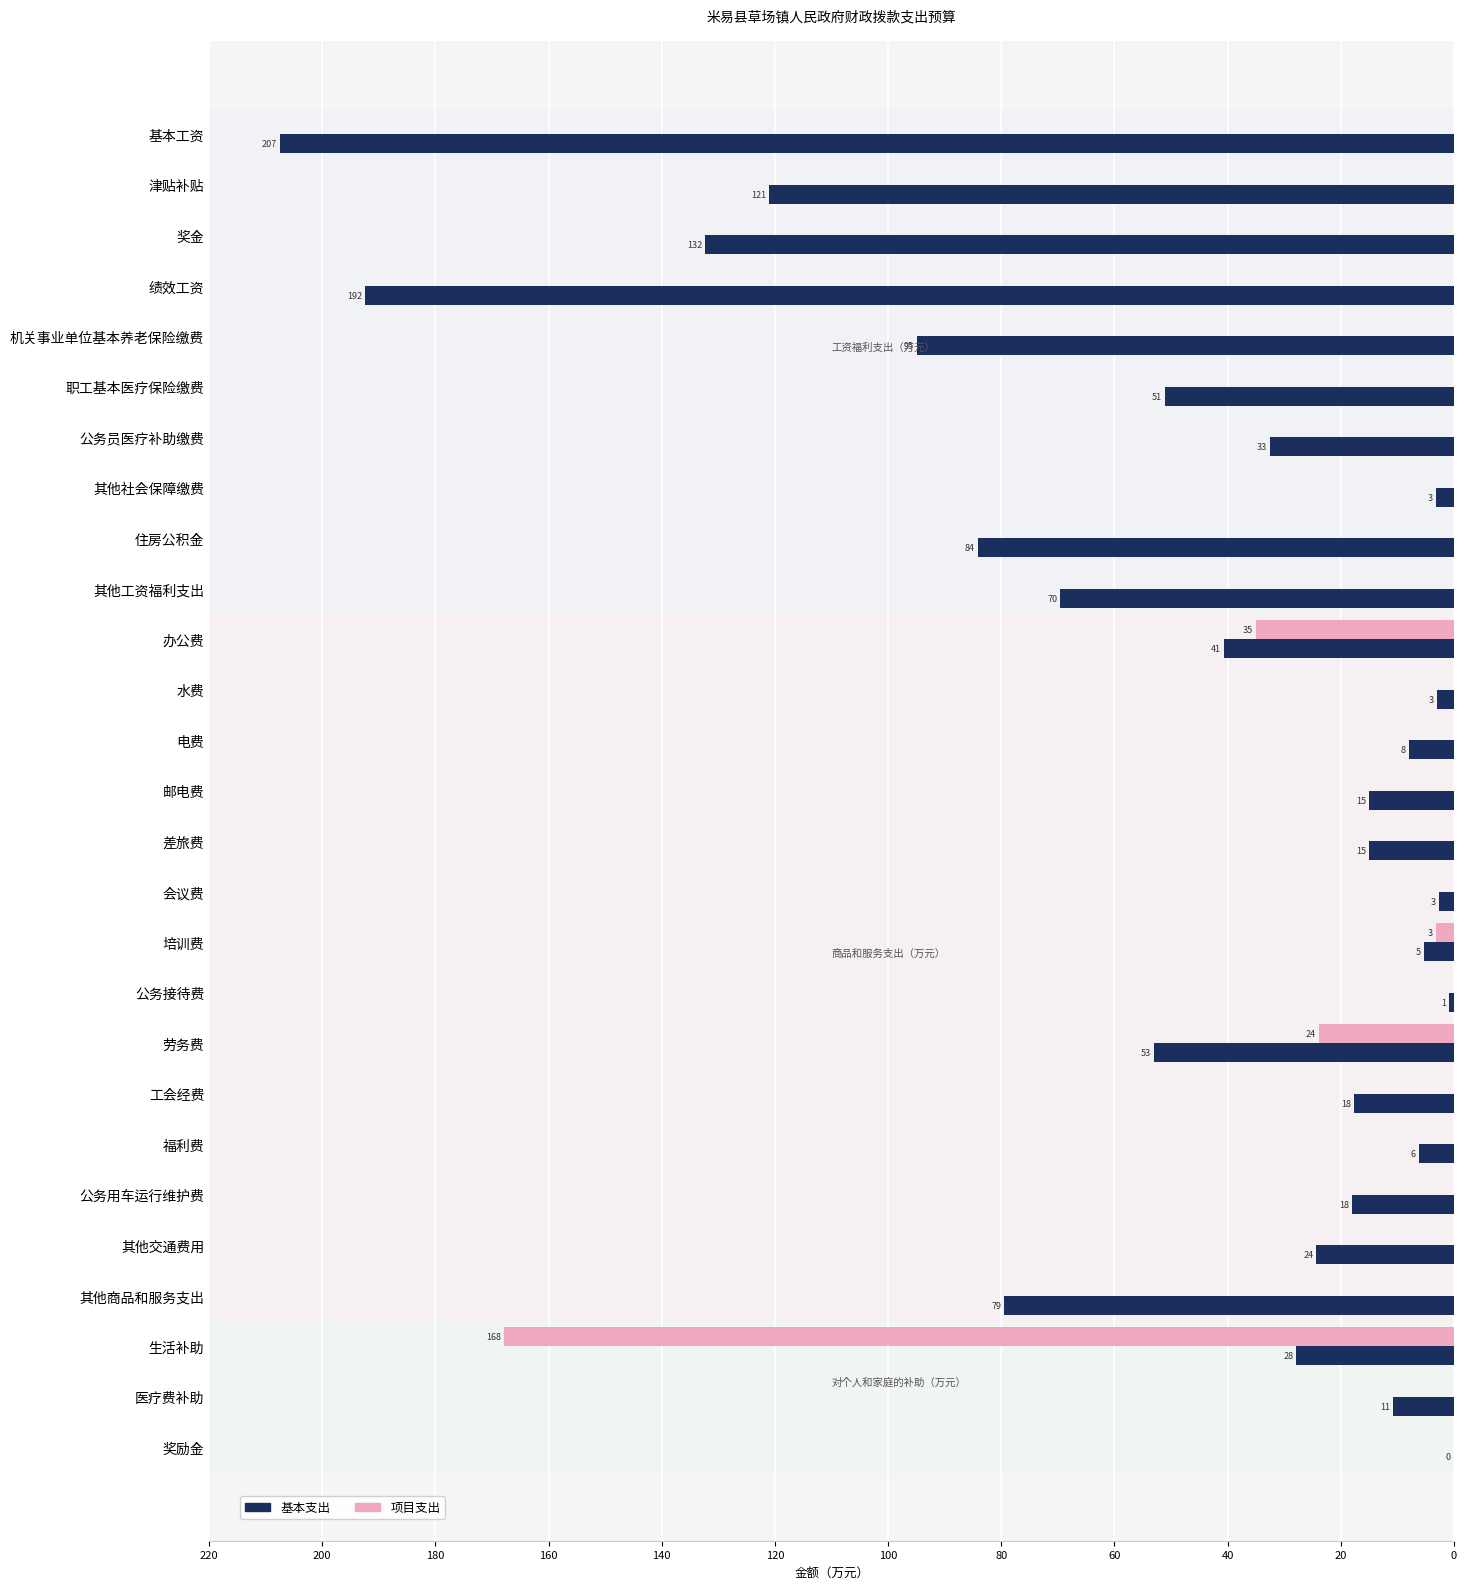

What are all the series names shown in the legend?

基本支出, 项目支出